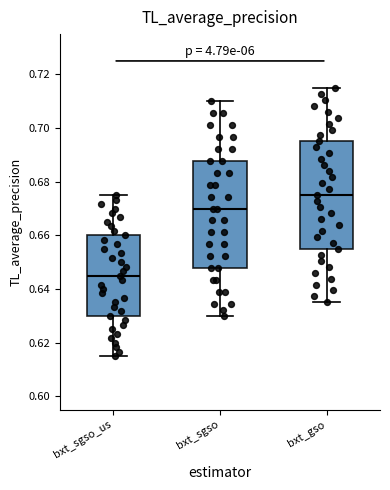

Reading left to right, read every box against the y-axis: the position of its median line, the range the box covers, and the ends of its whiskers. The values are not printed on the chart, so give them approximately, as read against the axis.

bxt_sgso_us: median 0.646, box 0.630 to 0.660, whiskers 0.616 to 0.676
bxt_sgso: median 0.670, box 0.648 to 0.688, whiskers 0.630 to 0.710
bxt_gso: median 0.676, box 0.656 to 0.696, whiskers 0.636 to 0.716